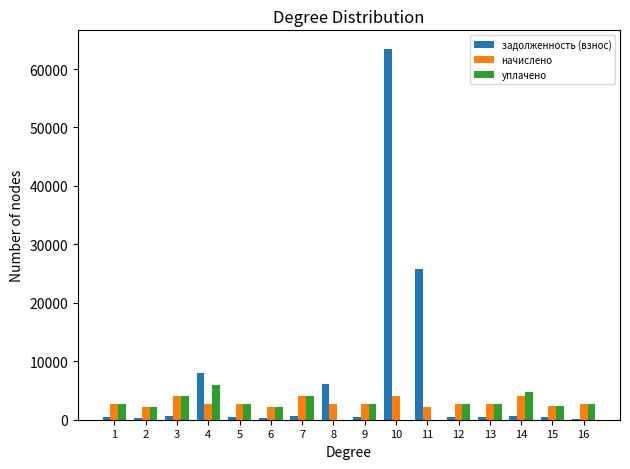

Where does the задолженность (взнос) series first go above 454?

1